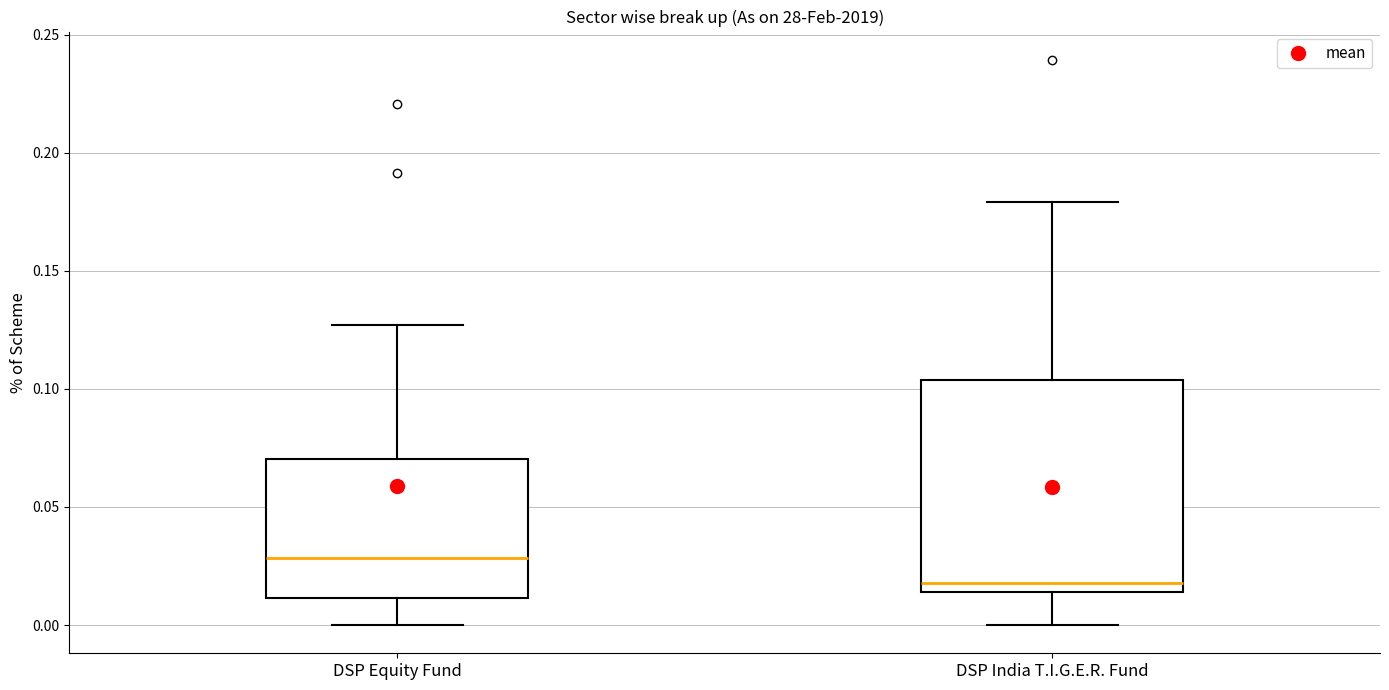

Where does the lower whisker of the box for DSP Equity Fund end on the y-axis? The values are not printed on the chart, so give them approximately, as read against the axis.

0.000